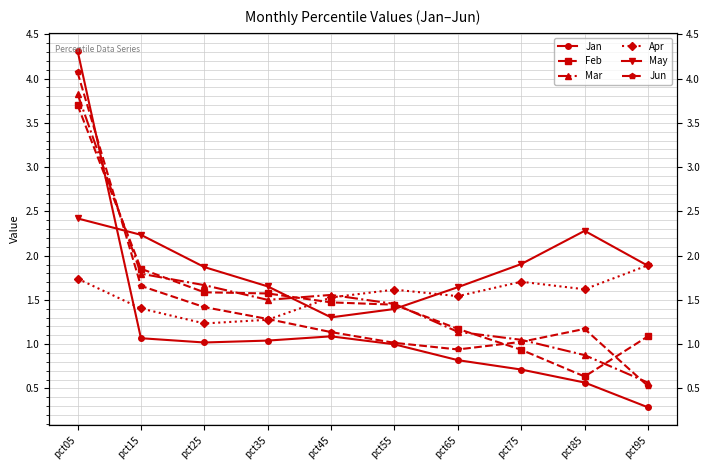

What is the difference between the Jun values at pct65 and pct85?

0.2